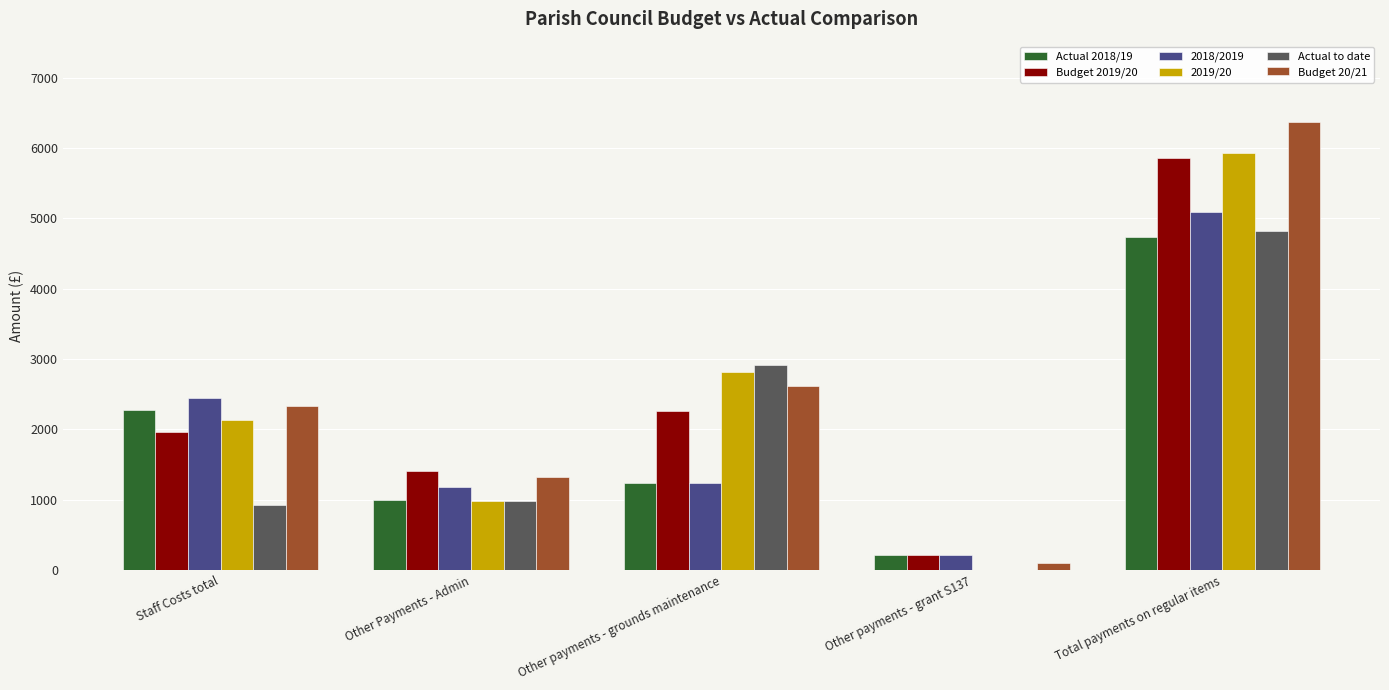

What value does the 2018/2019 series have at Staff Costs total?

2448.0